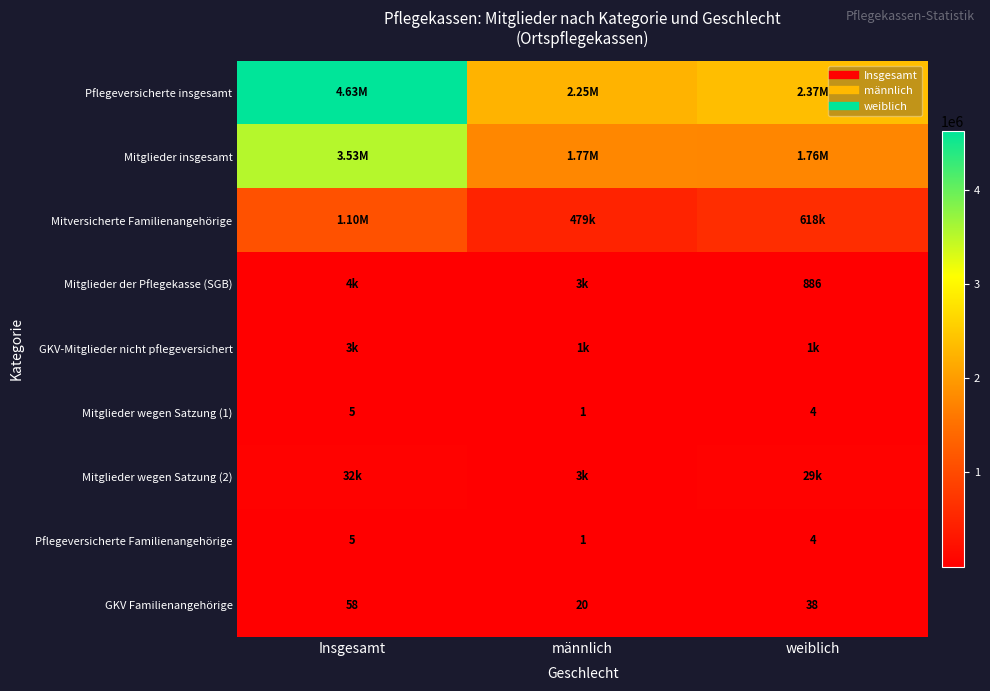

How many distinct data groups are displayed?

9